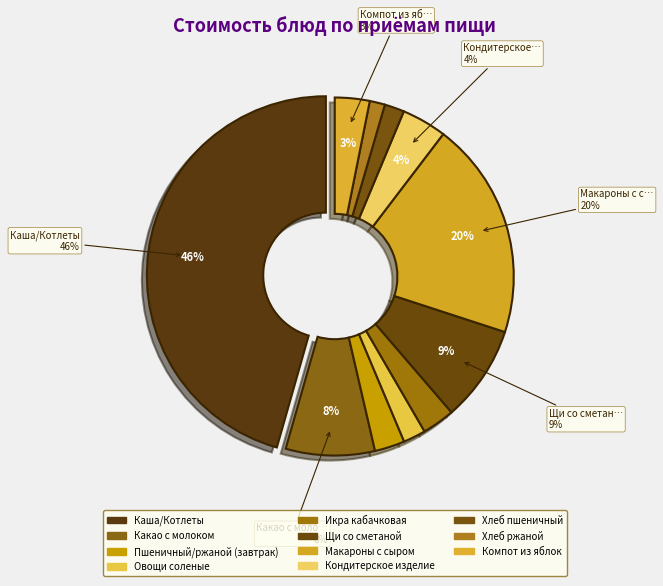

Combined, do Компот из яблок and Макароны с сыром account for over 50%?

No